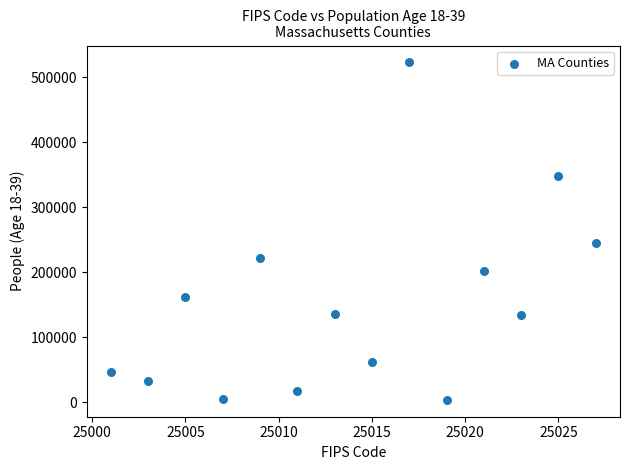

What Y value in the scatter plot is closest to 263495?

245640